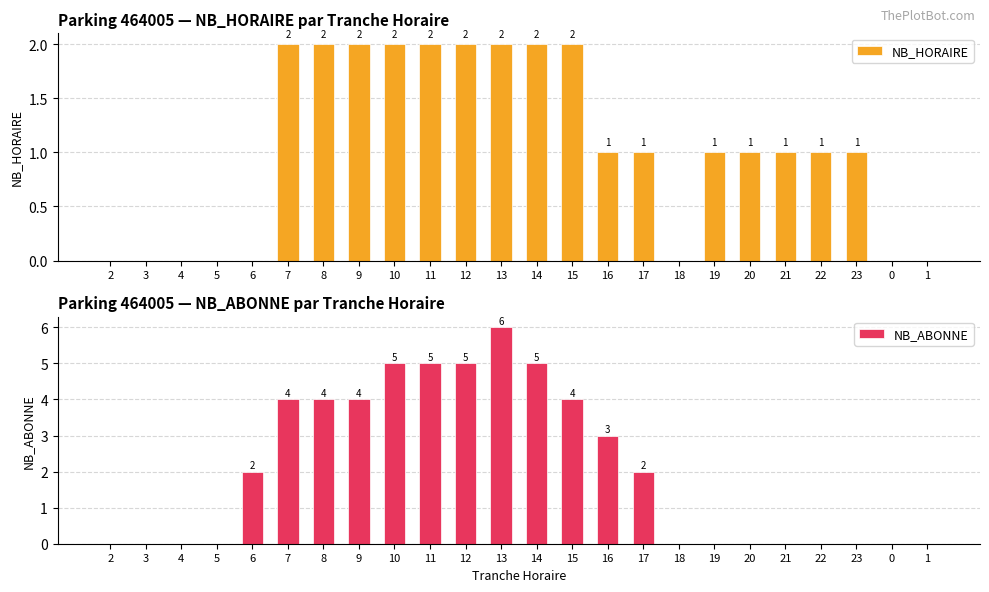

How many bars are there in total?

48